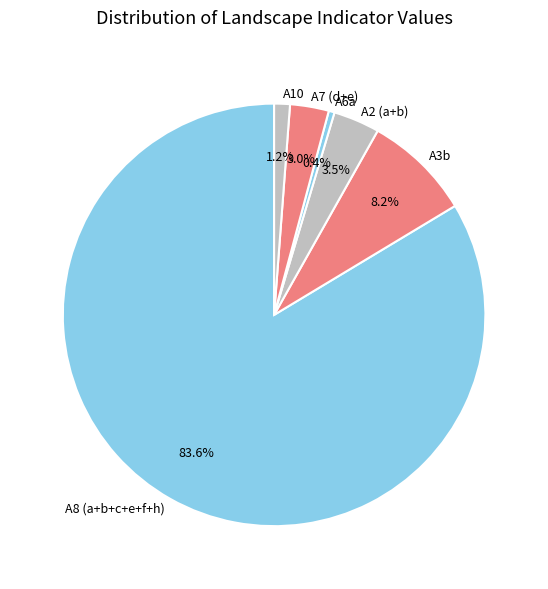

Which has a higher value, A10 or A7 (d+e)?

A7 (d+e)